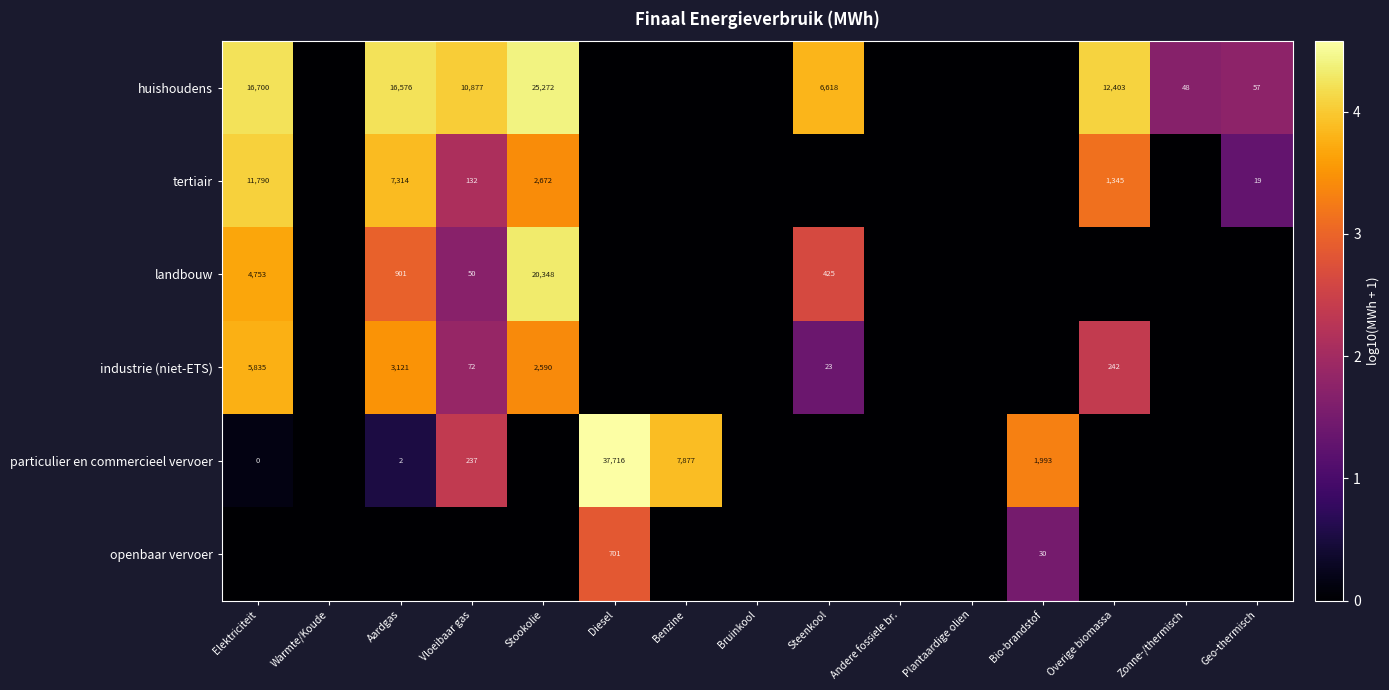

What is the sum of the huishoudens values at Steenkool and Overige biomassa?

19021